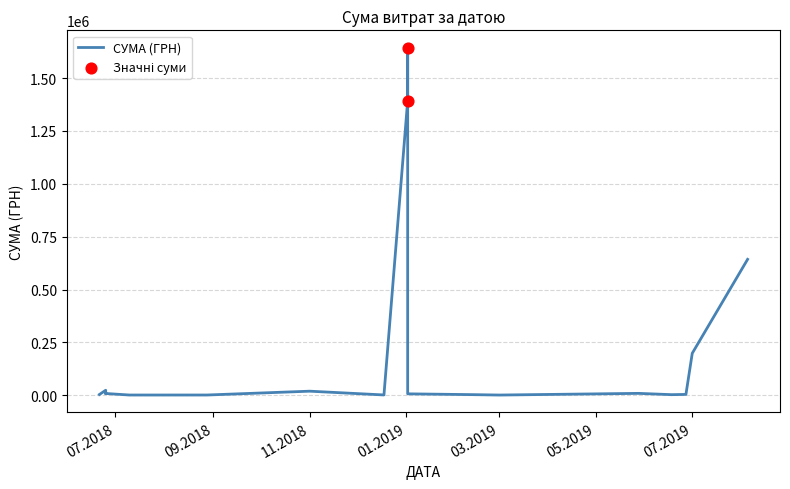

What is the ratio of the value at 21.06.2018 to the value at 18.12.2018?

2.3